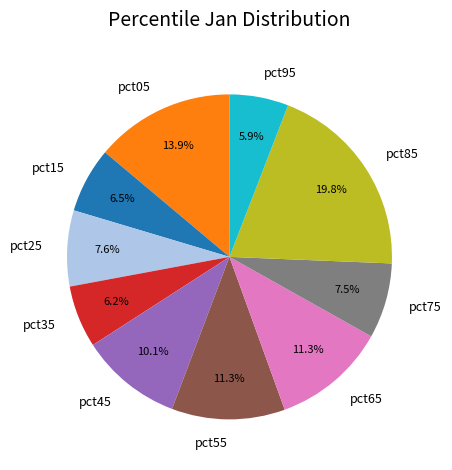

To the nearest percent, what percentage of the pie is pct65?

11%